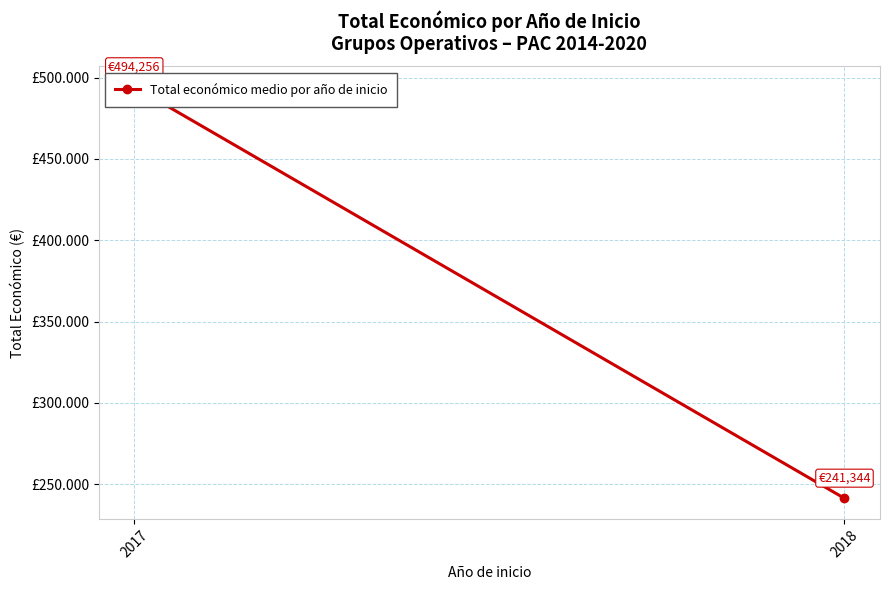

Which category has the highest value across all series?

2017